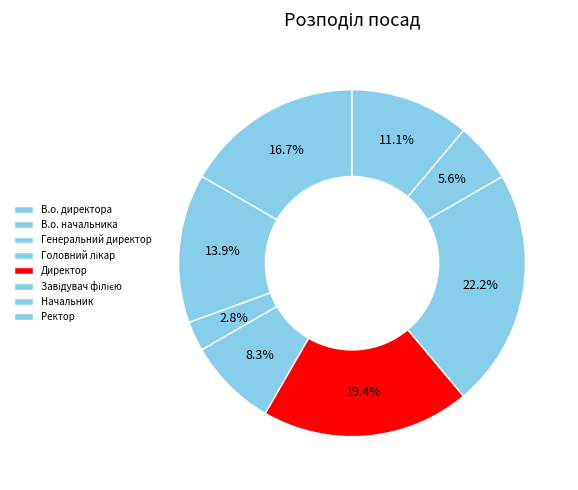

What is the ratio of the value at Завідувач філією to the value at В.о. директора?

1.3